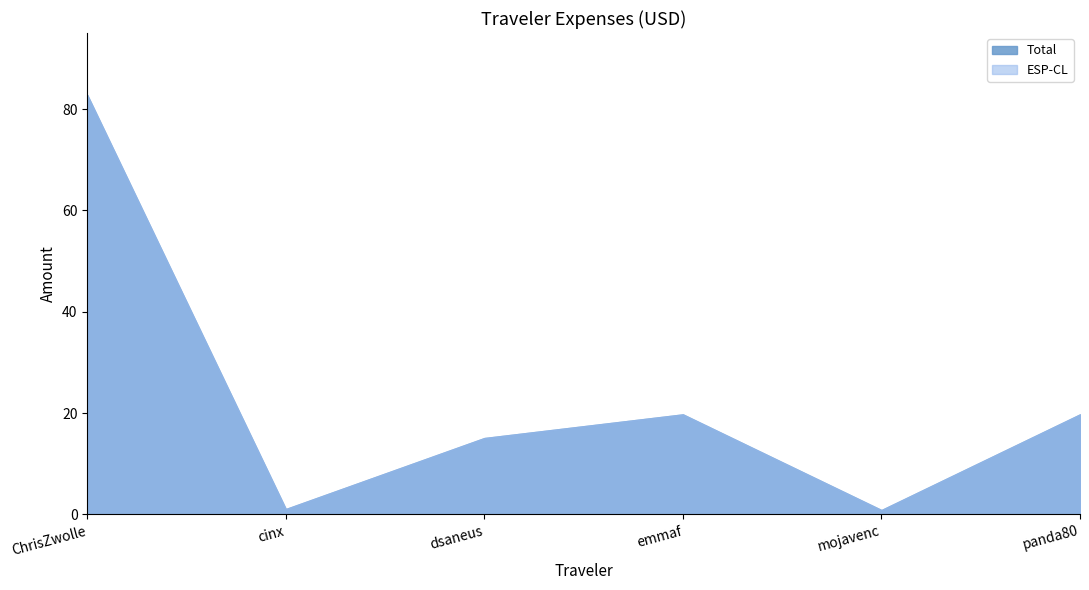

What is the label of the 5th point from the right?

cinx